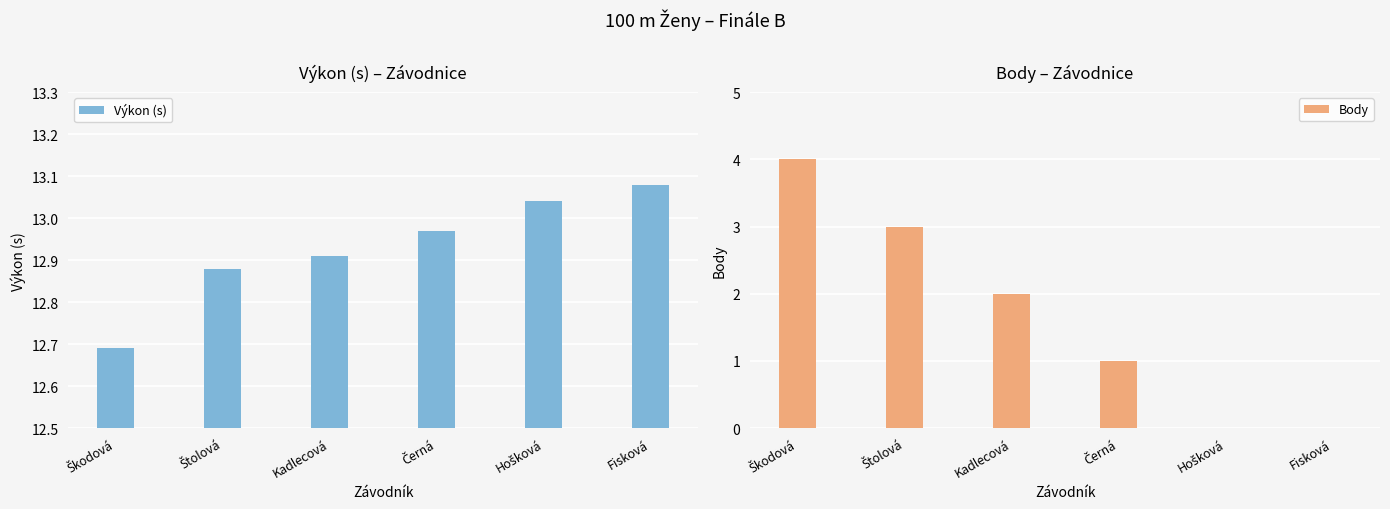

What is the sum of the Výkon (s) values at Škodová and Kadlecová?

25.6